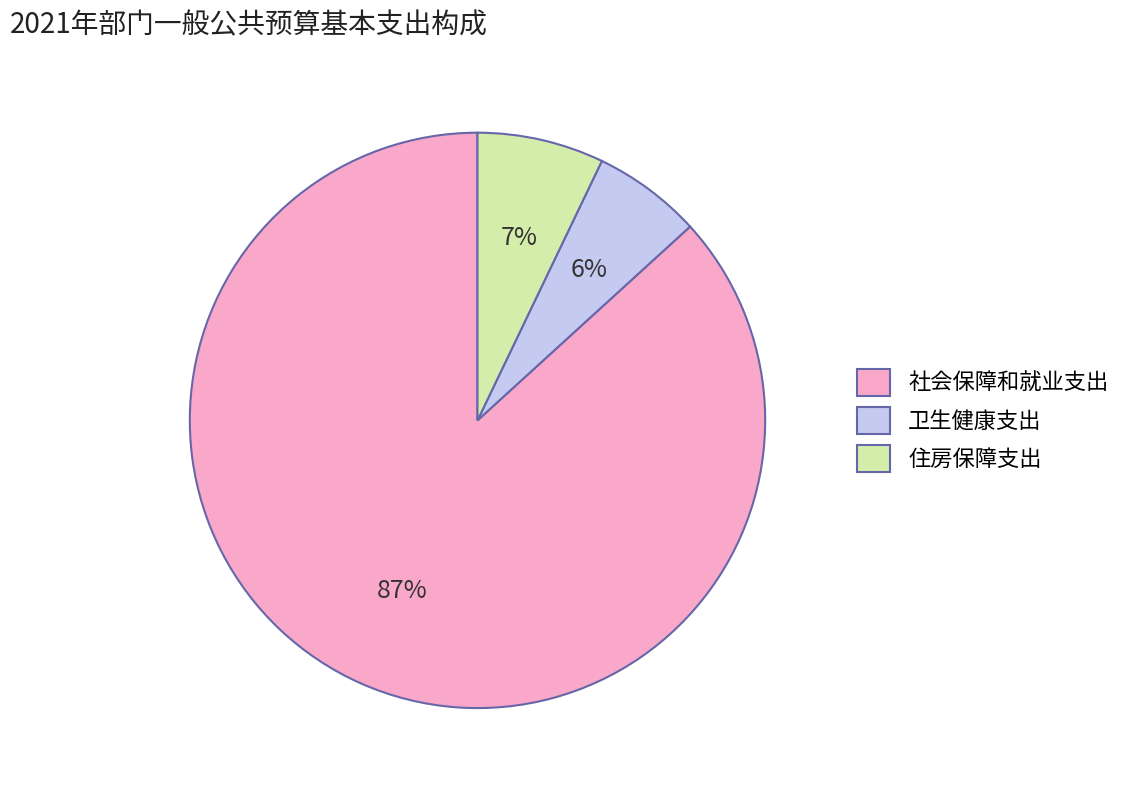

To the nearest percent, what is the combined percentage of 住房保障支出 and 卫生健康支出?

13%